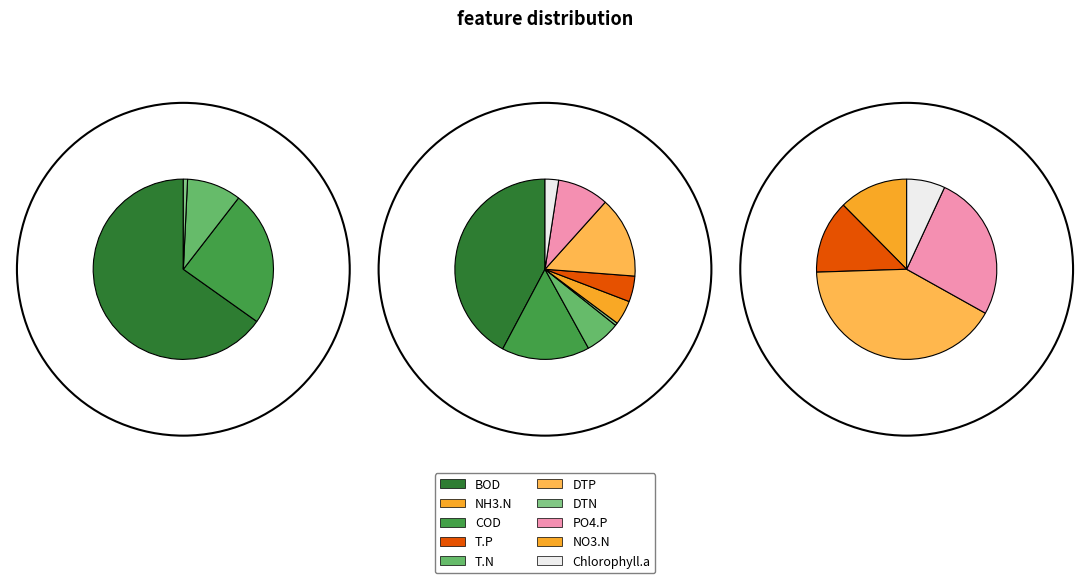

Is it true that Europa is 54% of the pie?

False